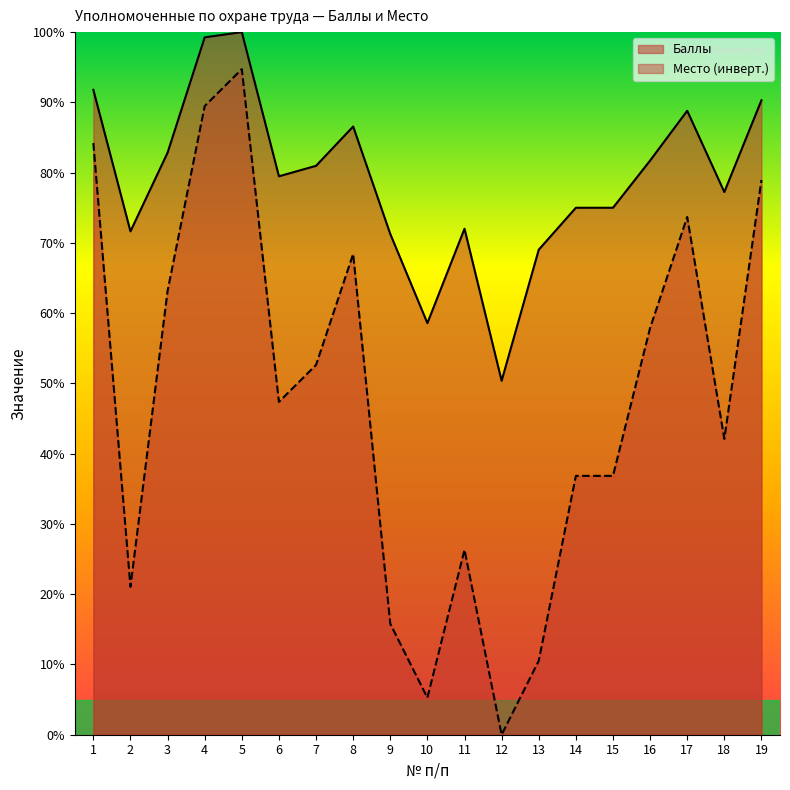

What is the greatest value displayed?

100.0